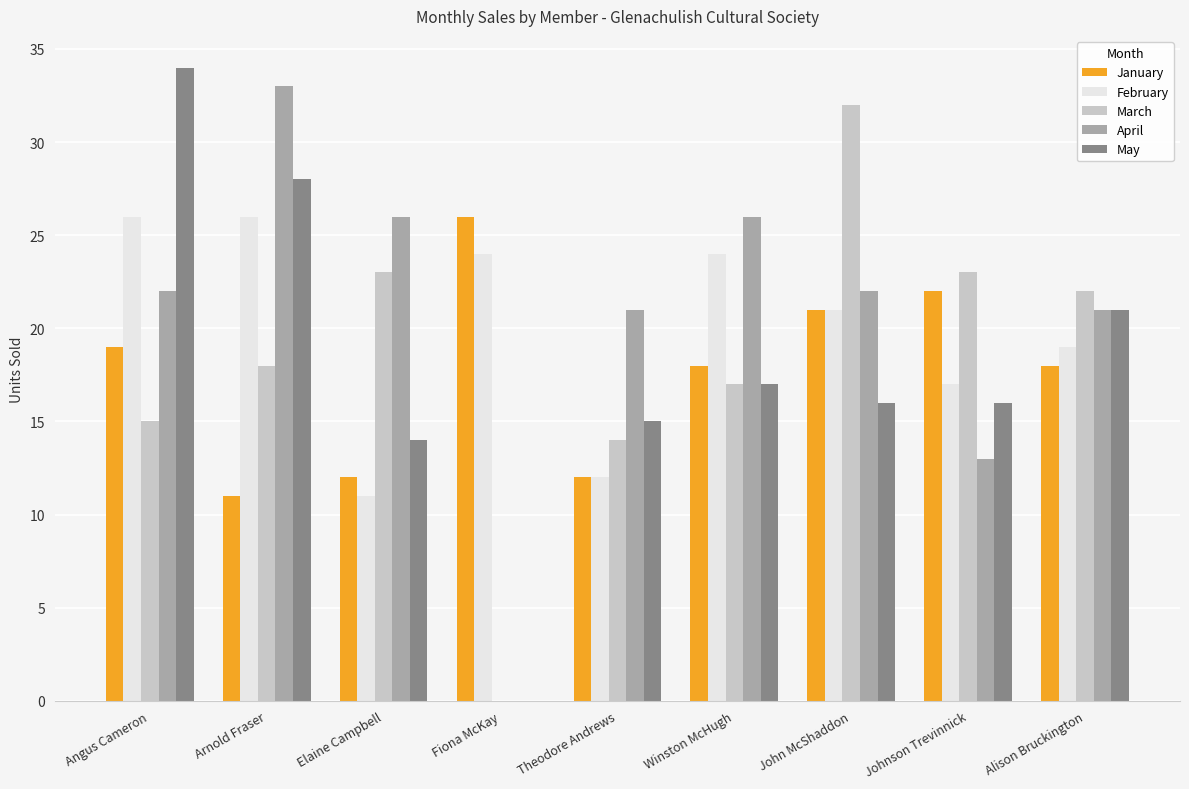

How many groups of bars are there?

9